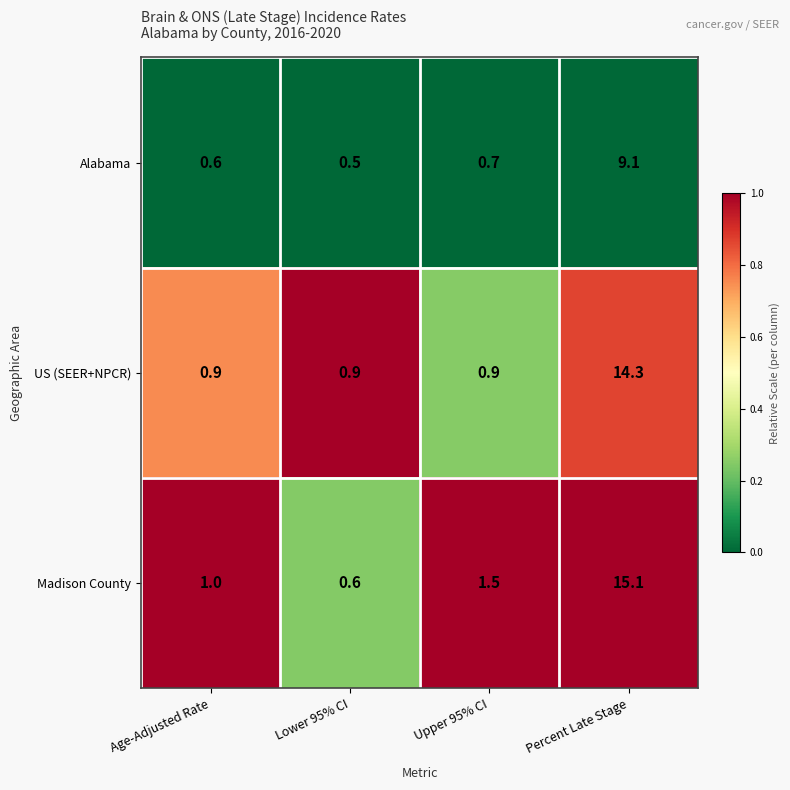

Which series has the widest spread of values?

Madison County